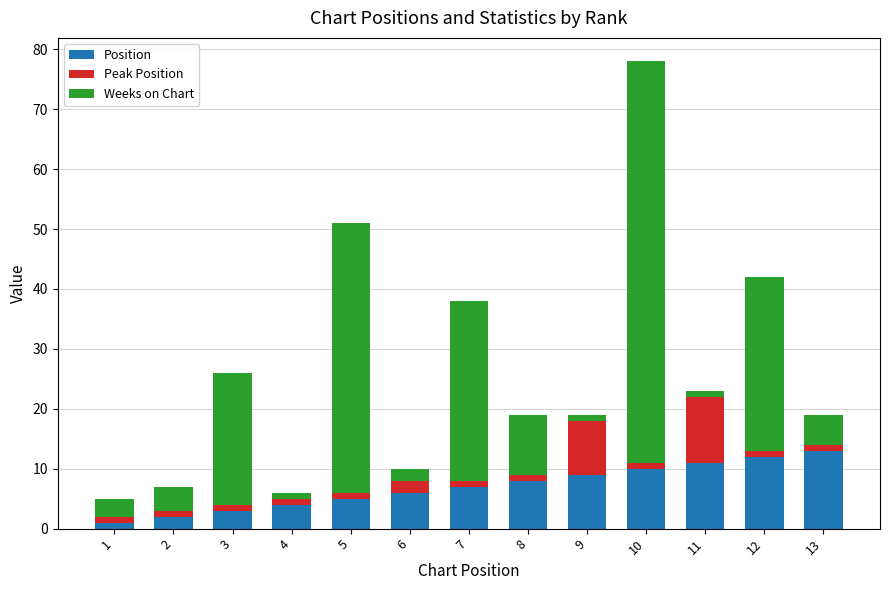

At which category is the sum across all series the highest?

10